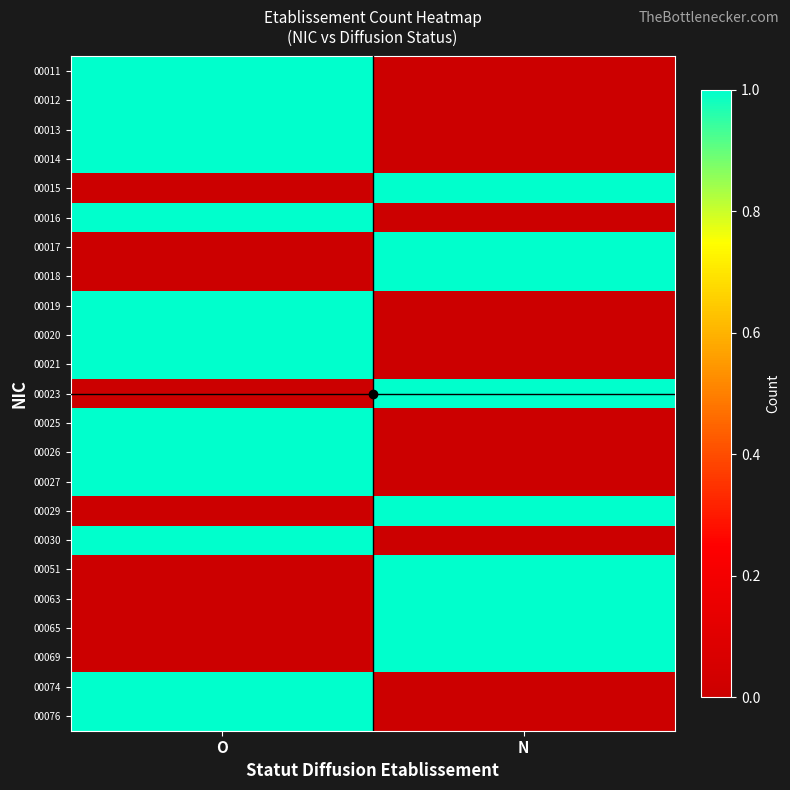

At O, list the series in order from largest to smallest.

00011, 00012, 00013, 00014, 00016, 00019, 00020, 00021, 00025, 00026, 00027, 00030, 00074, 00076, 00015, 00017, 00018, 00023, 00029, 00051, 00063, 00065, 00069